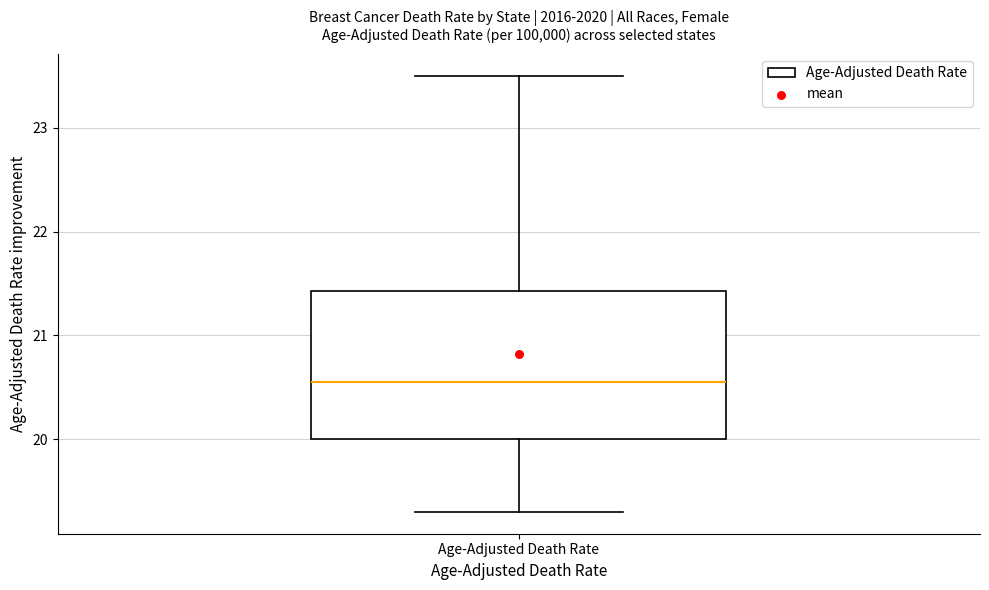

Read this box plot against the y-axis: the position of the median line, the range covered by the box, and the ends of both whiskers. The values are not printed on the chart, so give them approximately, as read against the axis.

median 20.6, box 20.0 to 21.4, whiskers 19.3 to 23.5